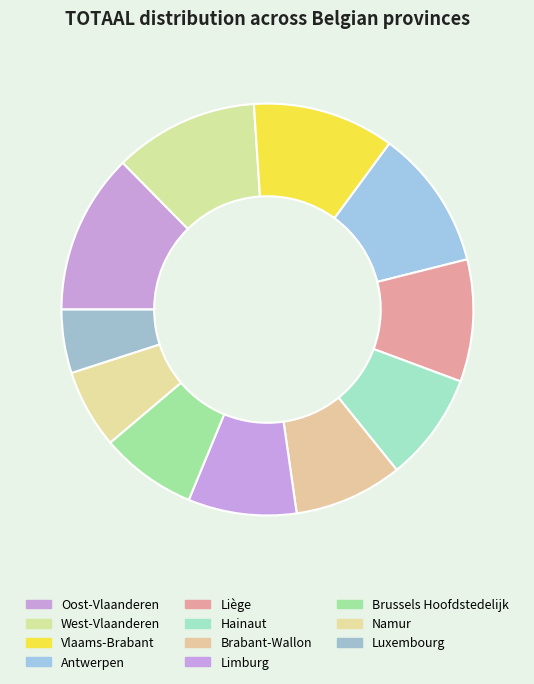

Rank the categories by value from lowest to highest.

Luxembourg, Namur, Brussels Hoofdstedelijk, Limburg, Hainaut, Brabant-Wallon, Liège, Antwerpen, Vlaams-Brabant, West-Vlaanderen, Oost-Vlaanderen